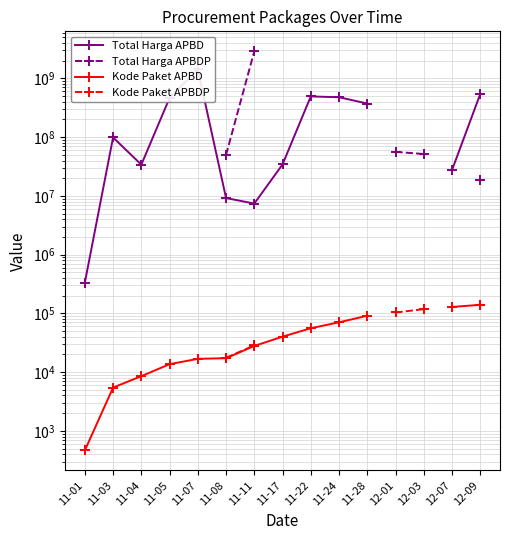

Does the chart display data point markers on the line(s)?

Yes